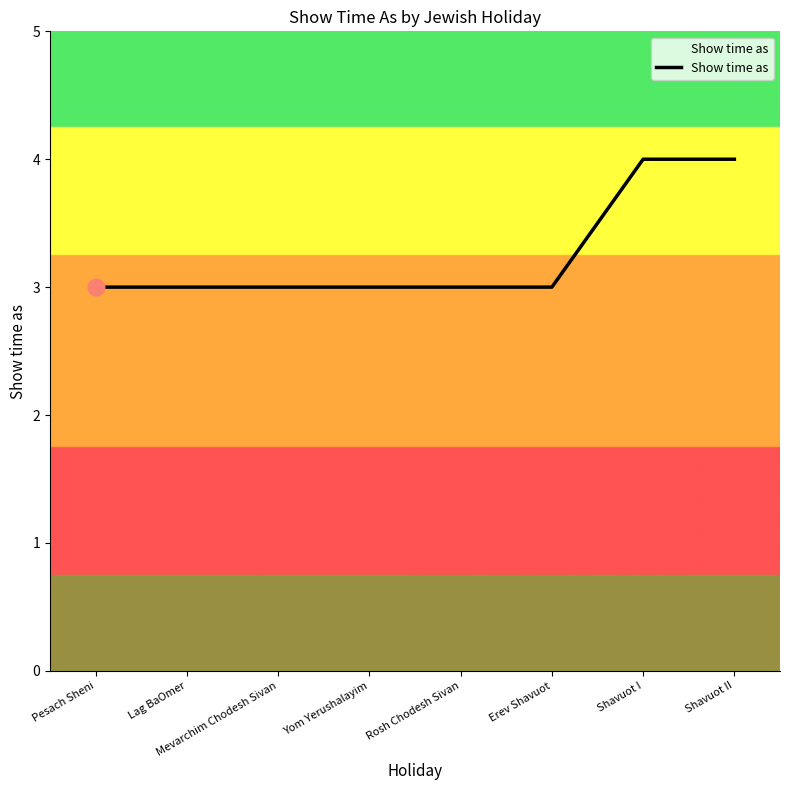

What position from the left is Rosh Chodesh Sivan?

5